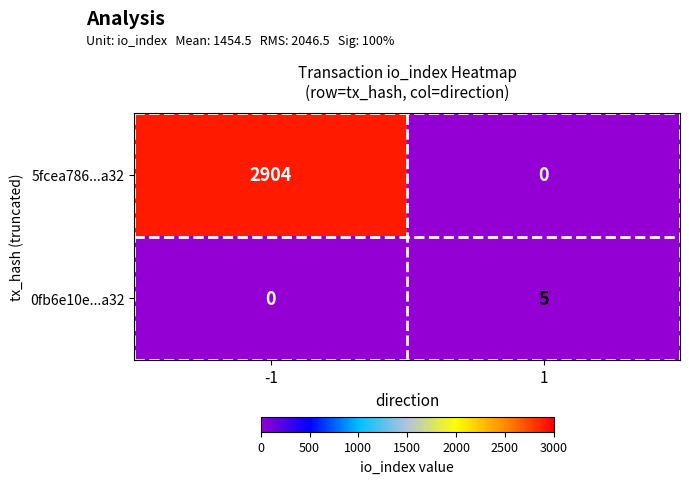

Which series has the largest total across all categories?

5fcea786...a32